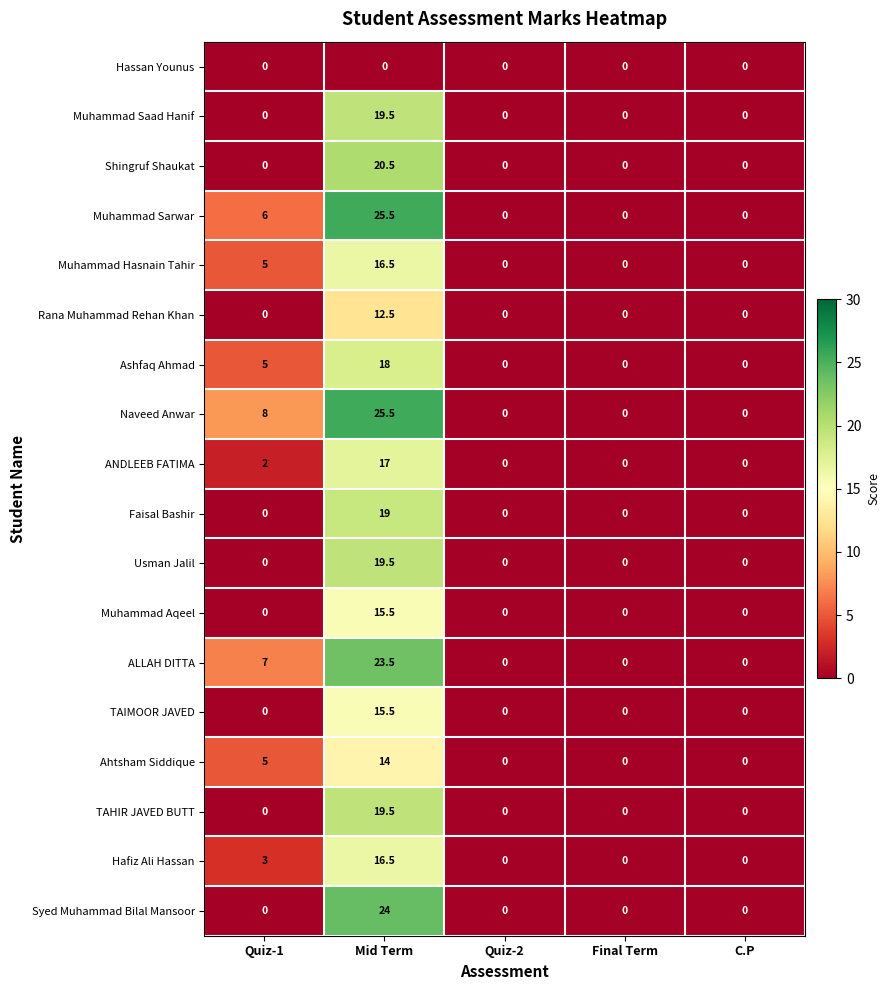

How many data points does each series have?

5